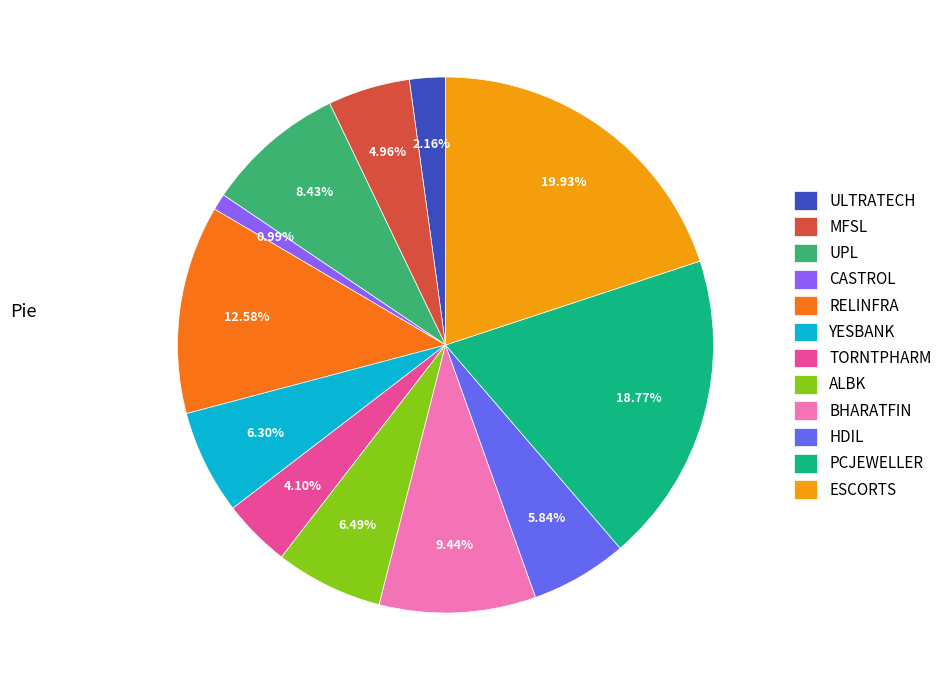

To the nearest percent, what is the difference between the ESCORTS and YESBANK slice percentages?

14%